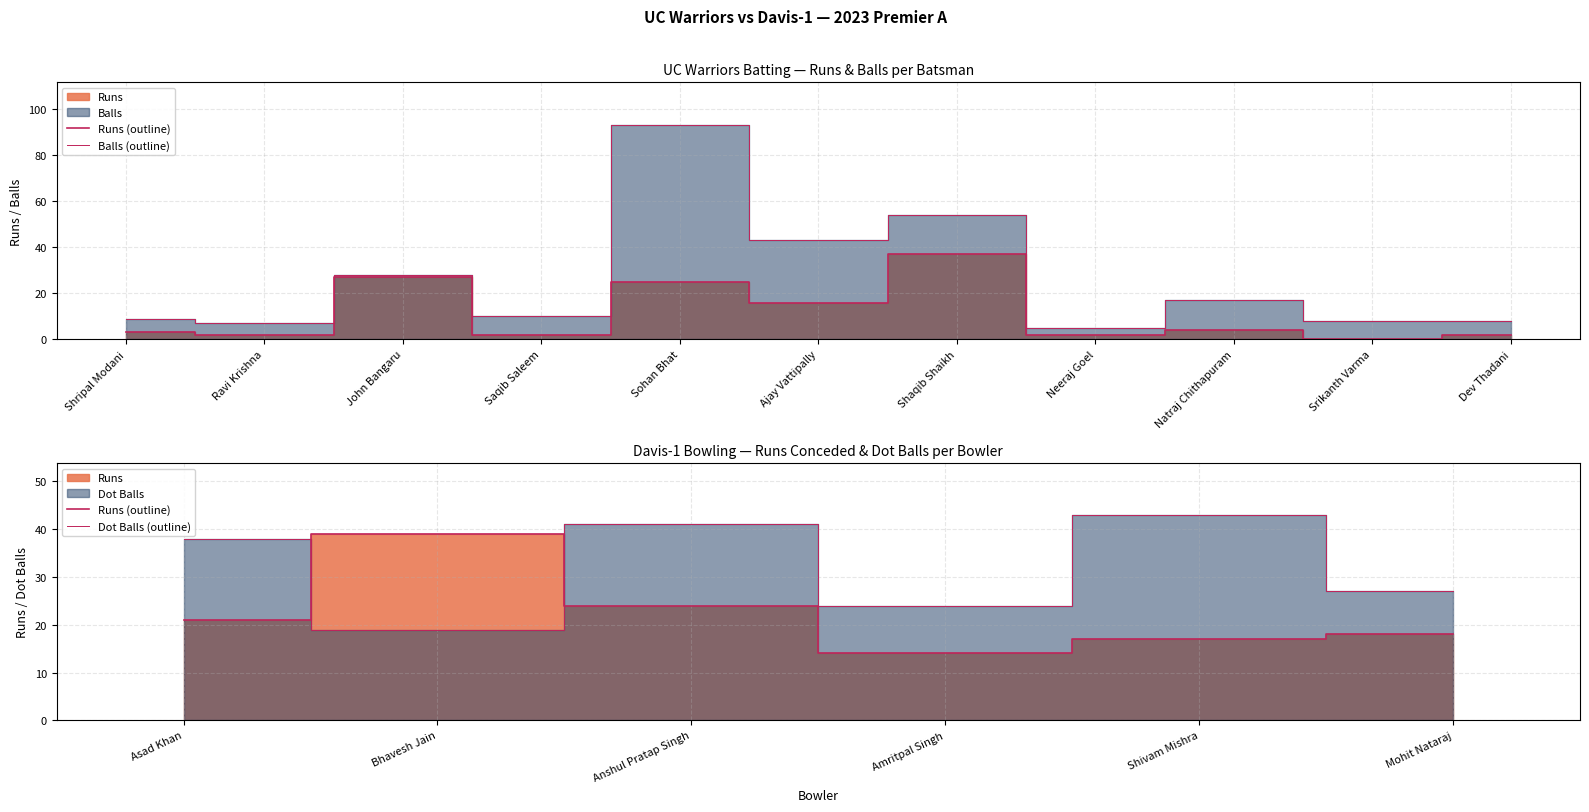

Is the value of Runs at Natraj Chithapuram greater than the value of Balls at John Bangaru?

No